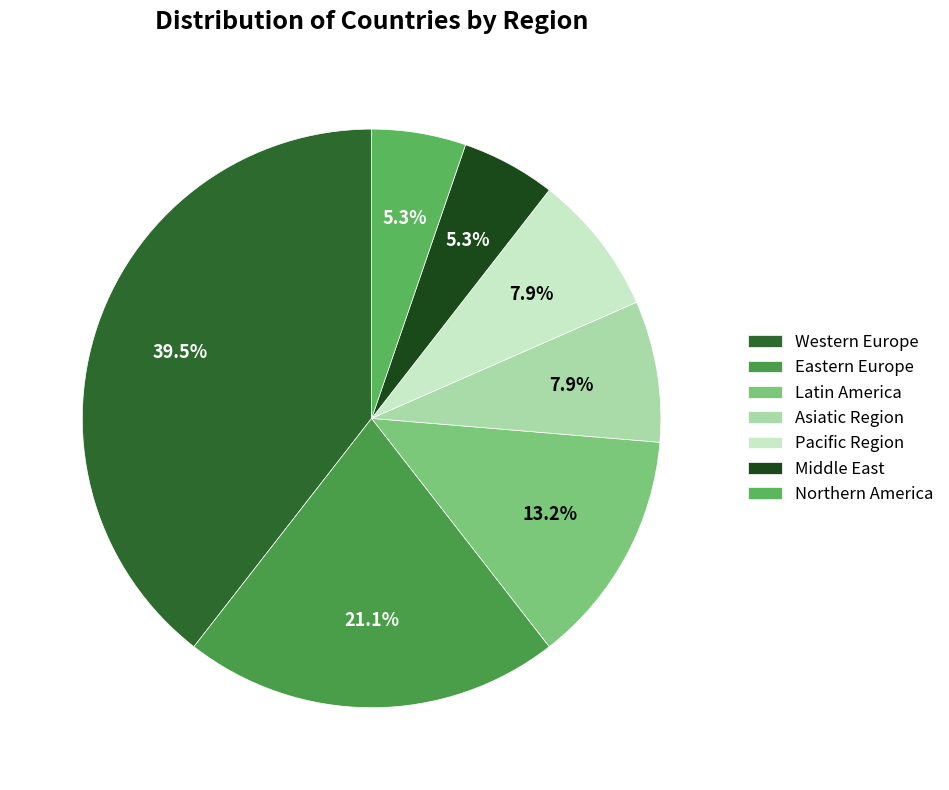

The Latin America slice represents 13% of the pie. True or false?

True